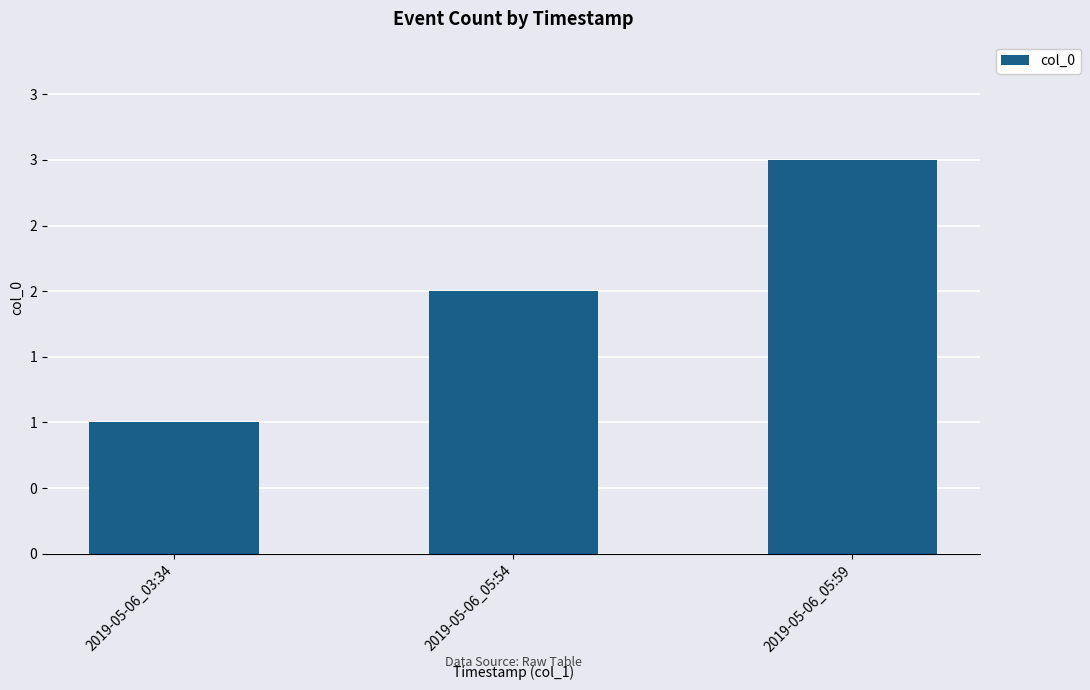

The chart shows a value of 2 at 2019-05-06_05:54. True or false?

True